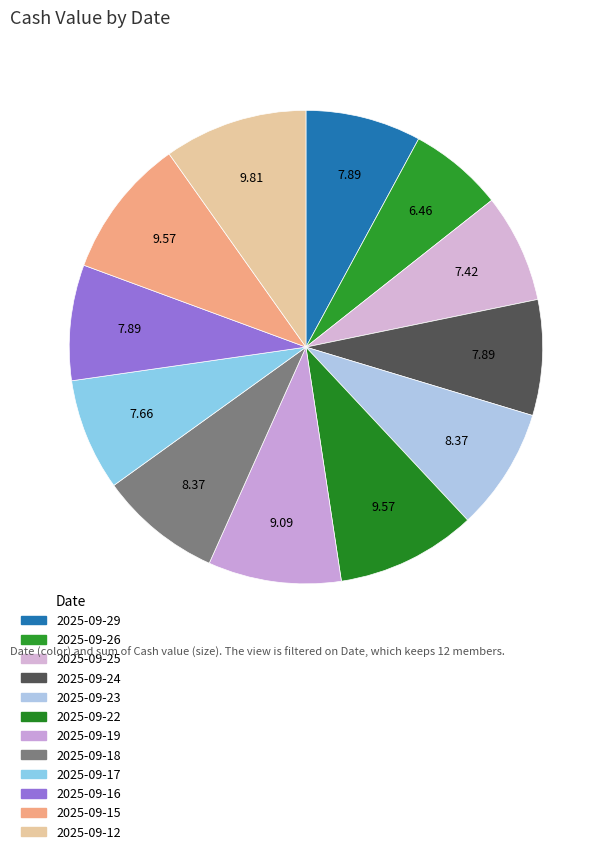

The 2025-09-23 slice represents 8% of the pie. True or false?

True